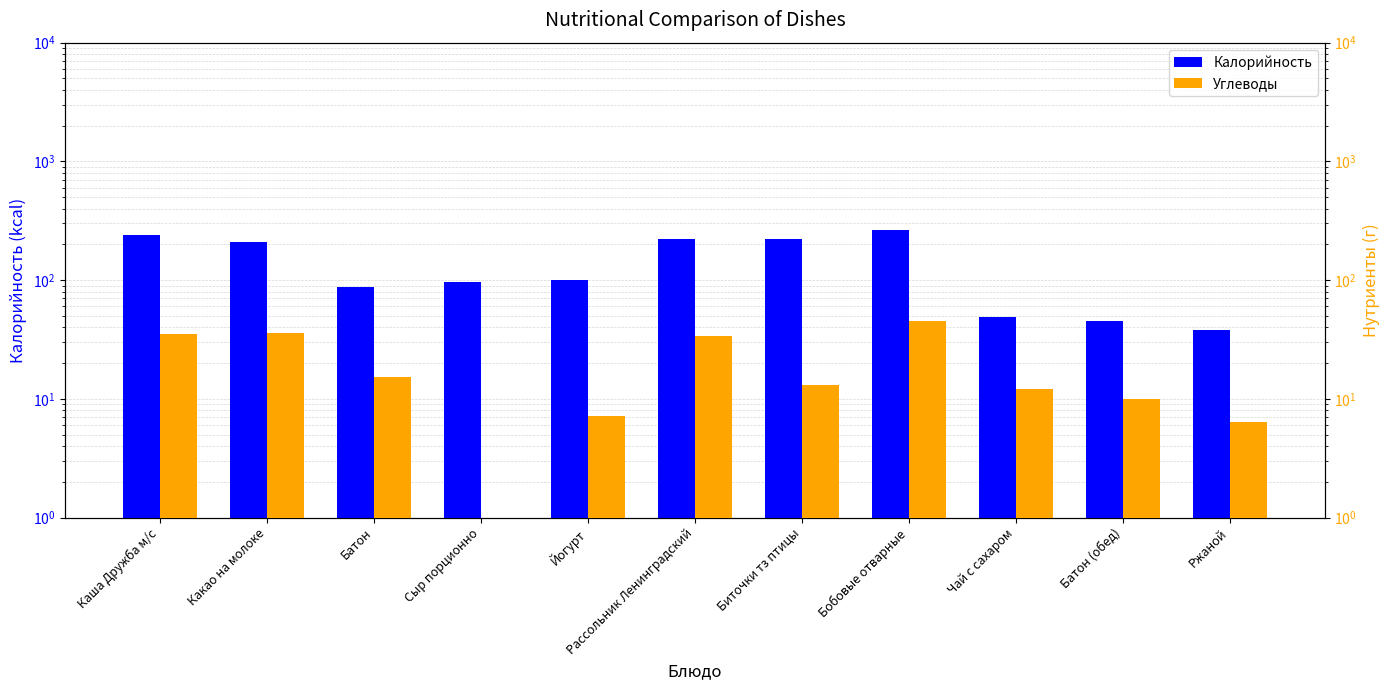

The Углеводы series shows 5.3 at Чай с сахаром. True or false?

False